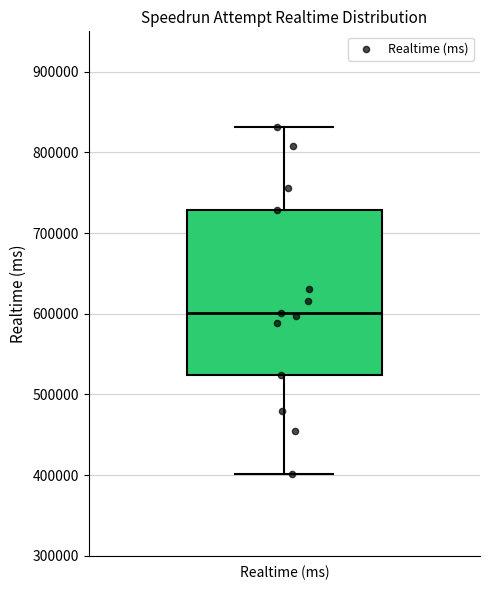

Where does the median line of the box for Realtime (ms) sit on the y-axis? The values are not printed on the chart, so give them approximately, as read against the axis.

600000